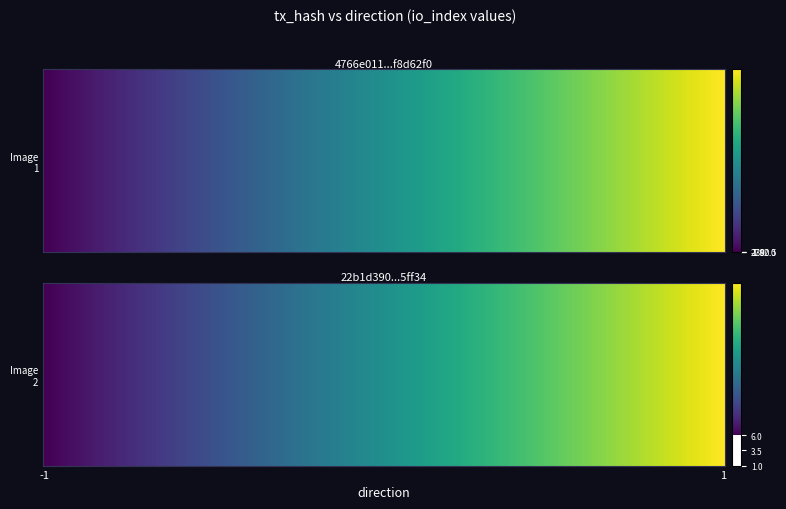

Which series has the largest total across all categories?

4766e01102c8a5b8134ac1b18fc9224ff8d62f0